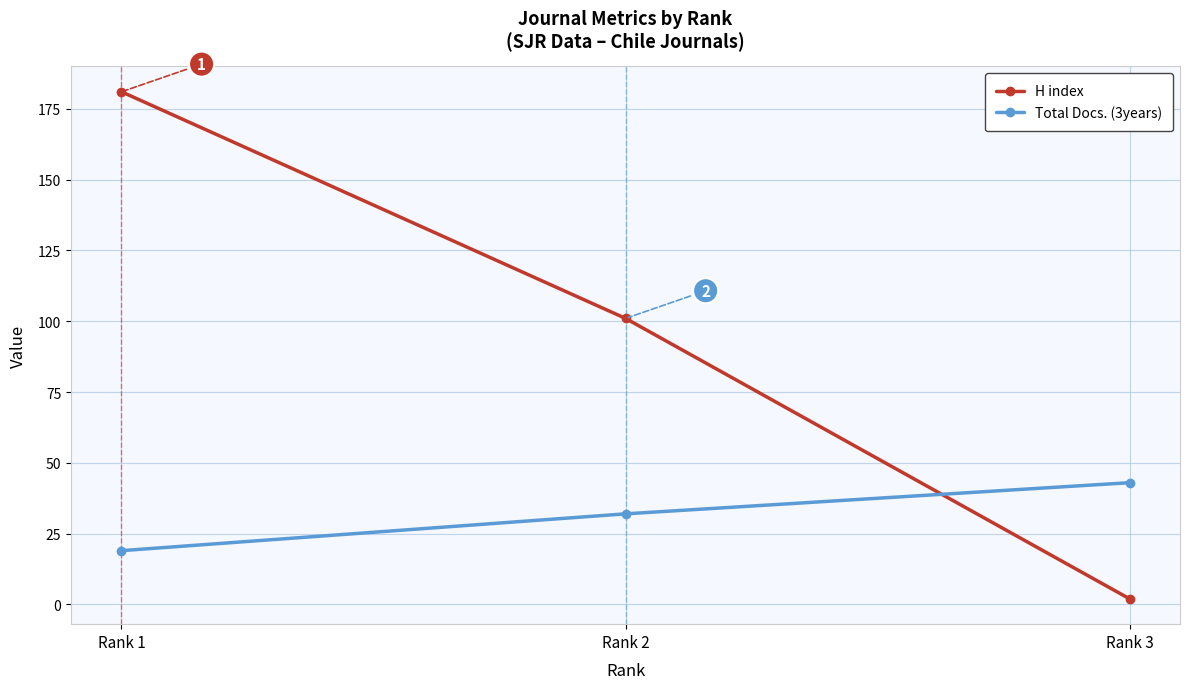

At which label is H index closest to 91?

Rank 2